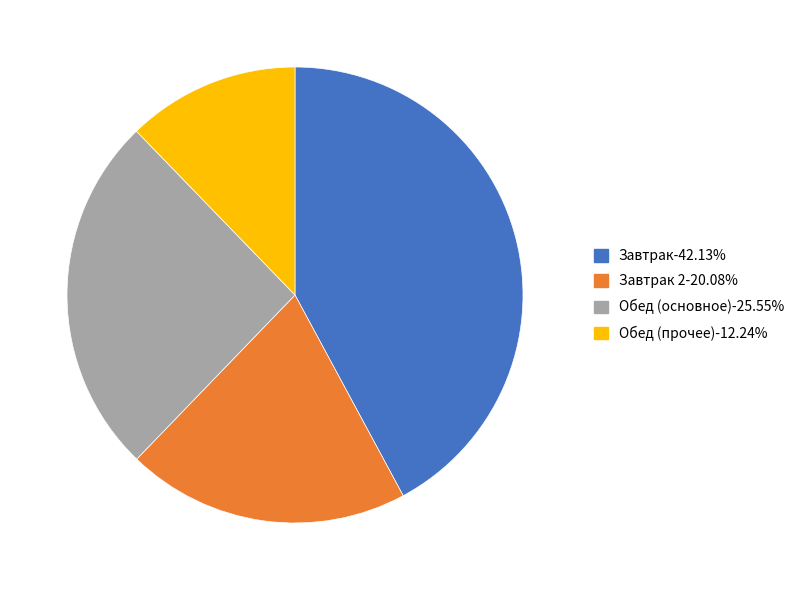

Is there any slice that represents more than half of the pie?

No